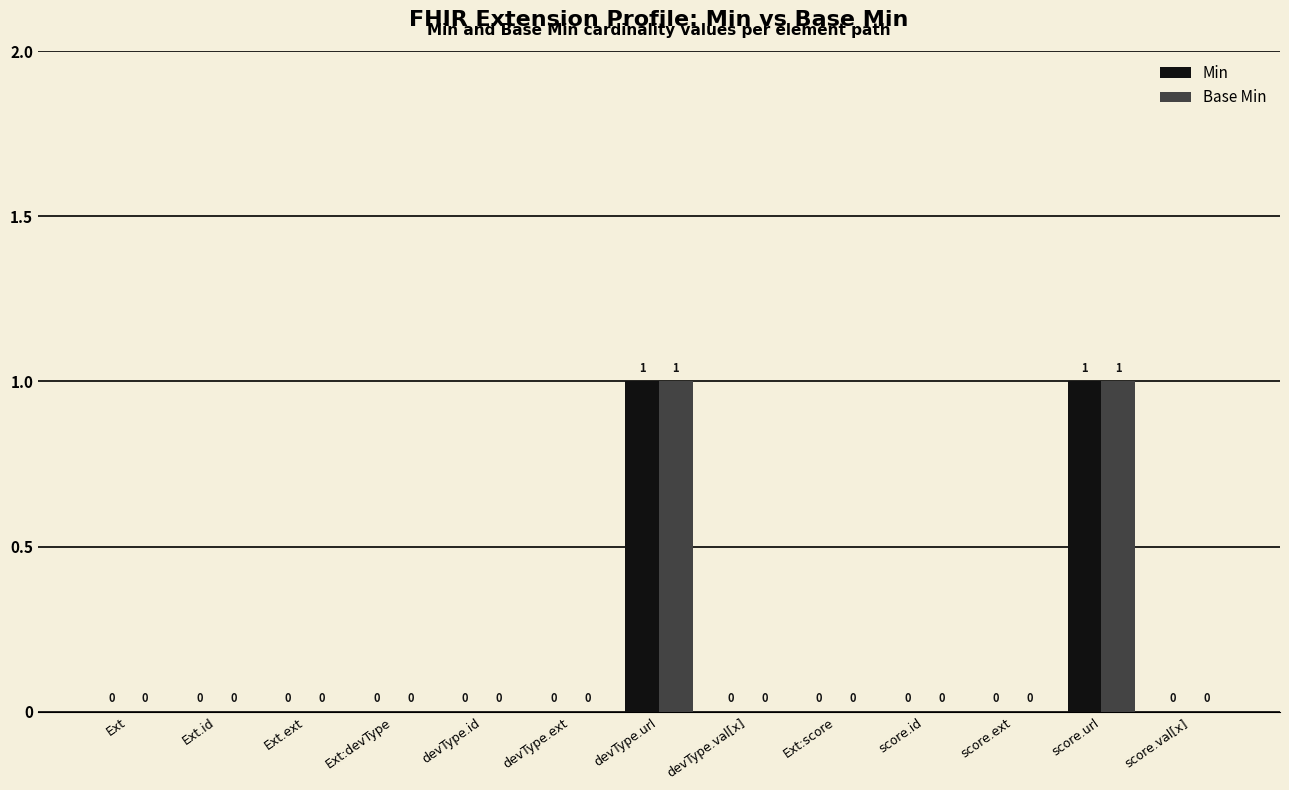

How many Min values are between 0 and 1?

13